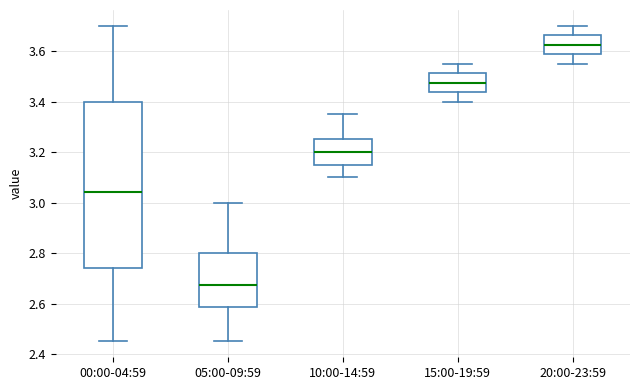

Where is the upper edge of the box for 10:00-14:59 on the y-axis? The values are not printed on the chart, so give them approximately, as read against the axis.

3.26